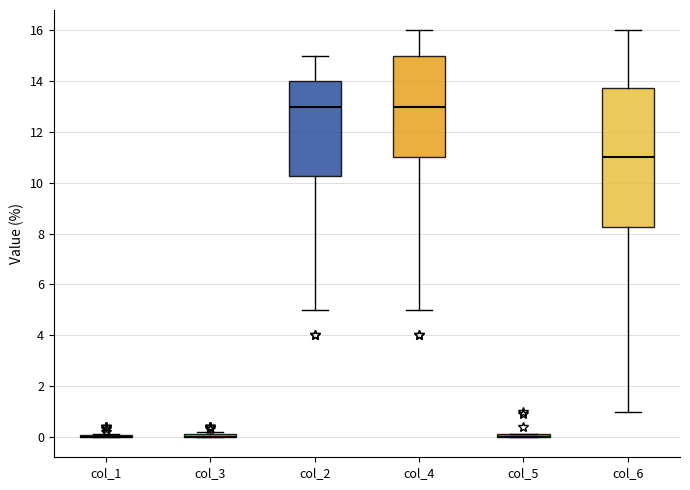

Reading left to right, transcribe this box plot: for each box, give where its median line is, the range the box spans, and where its two whiskers end, as read against the y-axis. The values are not printed on the chart, so give them approximately, as read against the axis.

col_1: box collapsed to a line at 0.0, whiskers 0.0 to 0.2
col_3: box collapsed to a line at 0.0, whiskers 0.0 to 0.2
col_2: median 13.0, box 10.2 to 14.0, whiskers 5.0 to 15.0
col_4: median 13.0, box 11.0 to 15.0, whiskers 5.0 to 16.0
col_5: box collapsed to a line at 0.0, whiskers 0.0 to 0.2
col_6: median 11.0, box 8.2 to 13.8, whiskers 1.0 to 16.0